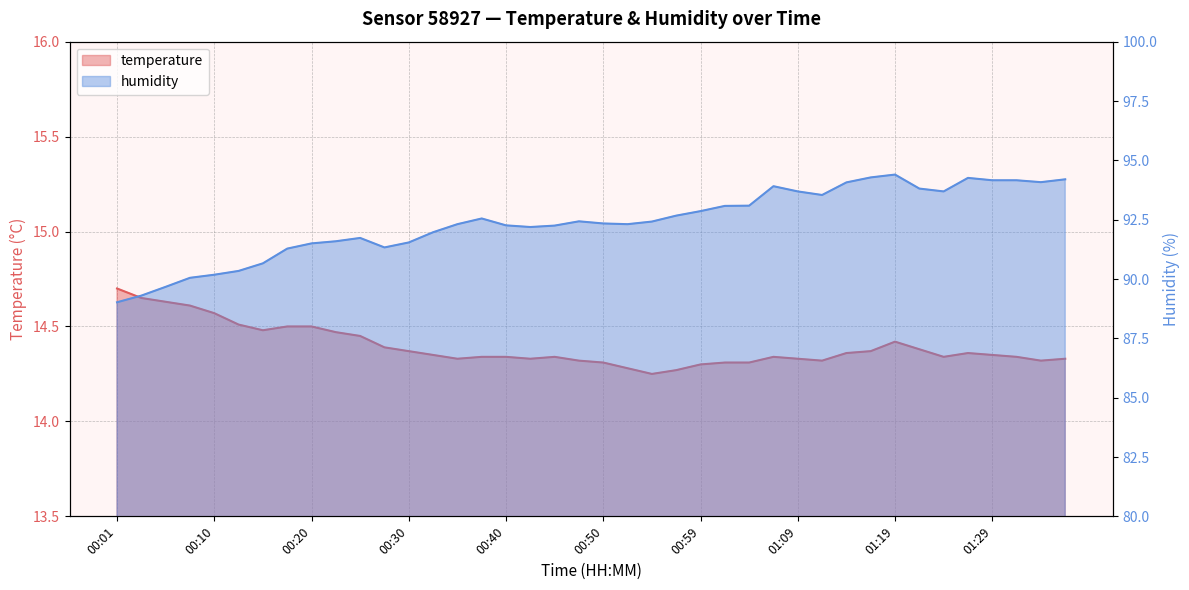

What is the difference between the second highest and second lowest values in the temperature series?

0.4